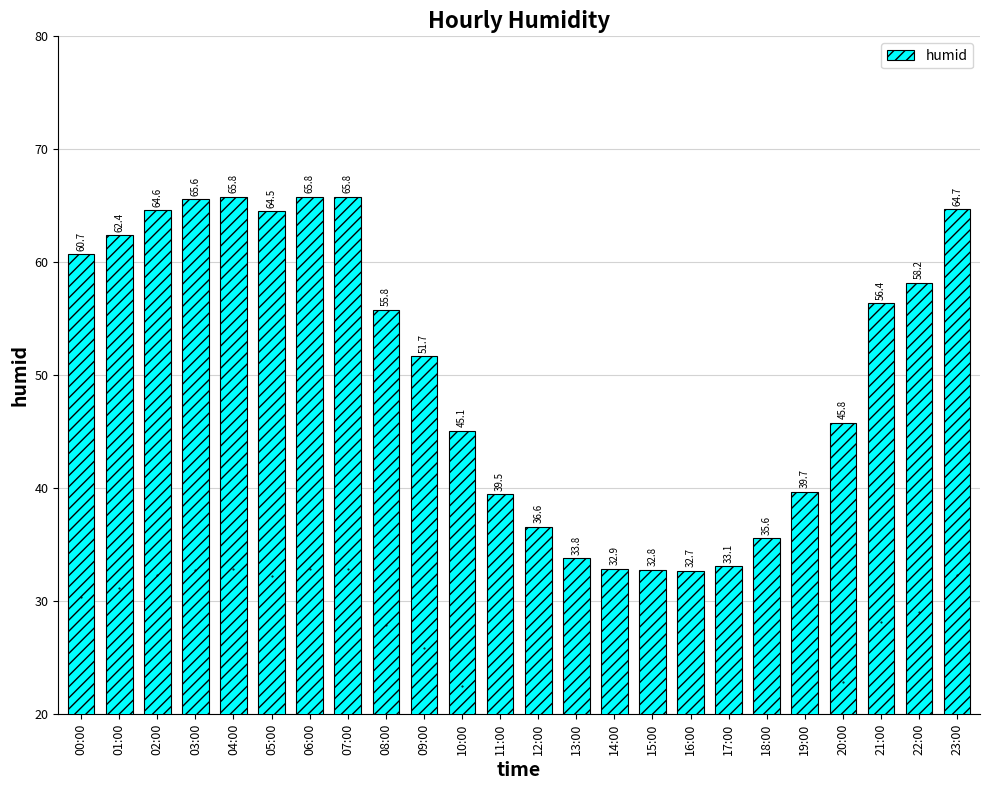

Does the chart contain stacked bars?

No